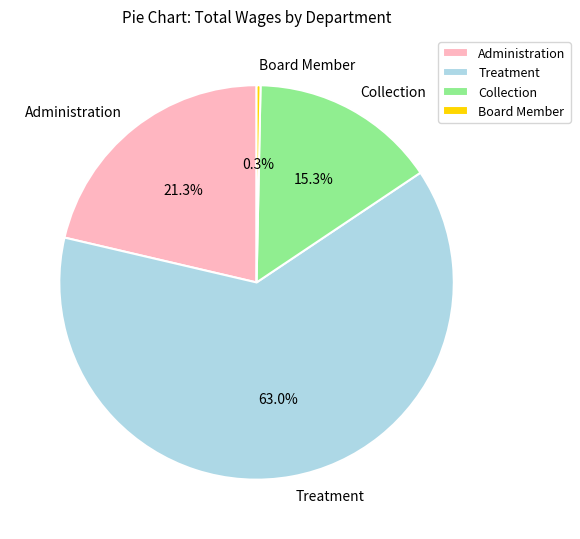

Rank the categories by value from lowest to highest.

Board Member, Collection, Administration, Treatment